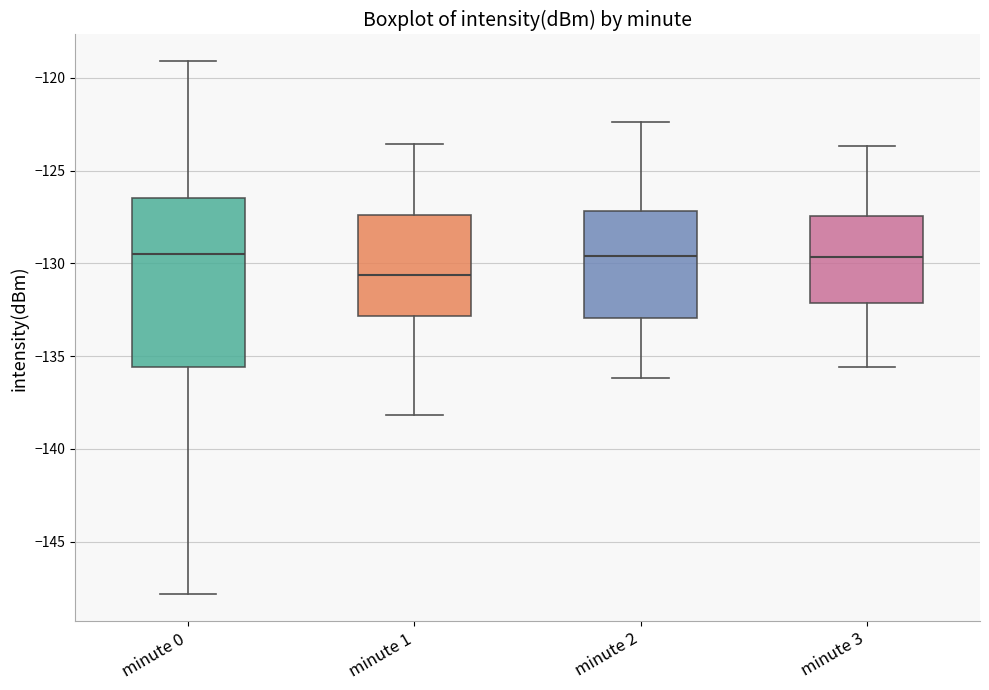

Reading left to right, read every box against the y-axis: the position of its median line, the range the box covers, and the ends of its whiskers. The values are not printed on the chart, so give them approximately, as read against the axis.

minute 0: median -129.5, box -135.5 to -126.5, whiskers -148.0 to -119.0
minute 1: median -130.5, box -133.0 to -127.5, whiskers -138.0 to -123.5
minute 2: median -129.5, box -133.0 to -127.0, whiskers -136.0 to -122.5
minute 3: median -129.5, box -132.0 to -127.5, whiskers -135.5 to -123.5